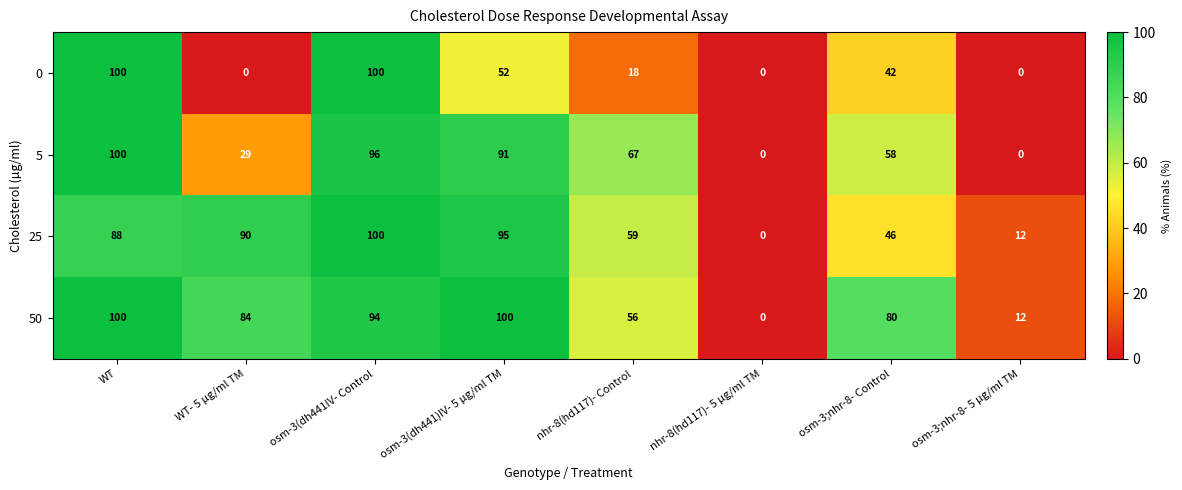

At which label is 0 closest to 50?

osm-3(dh441)IV- 5 µg/ml TM